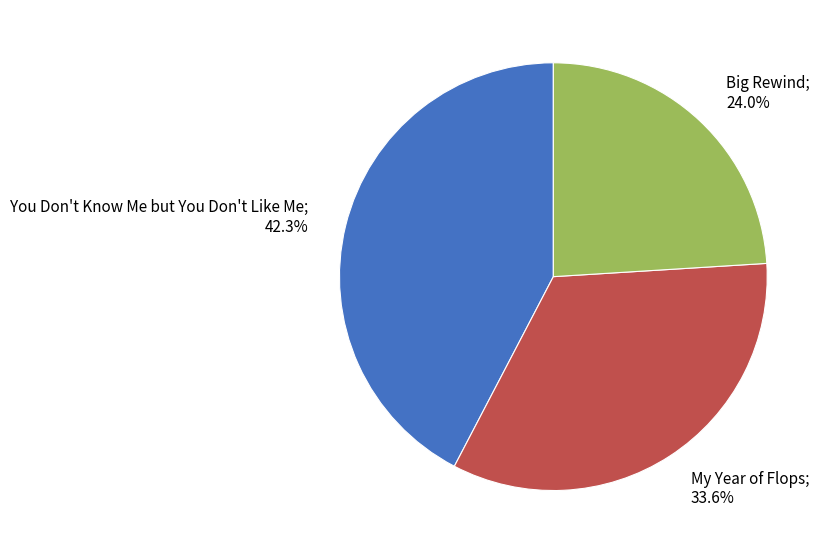

To the nearest percent, what portion does You Don't Know Me but You Don't Like Me represent?

42%